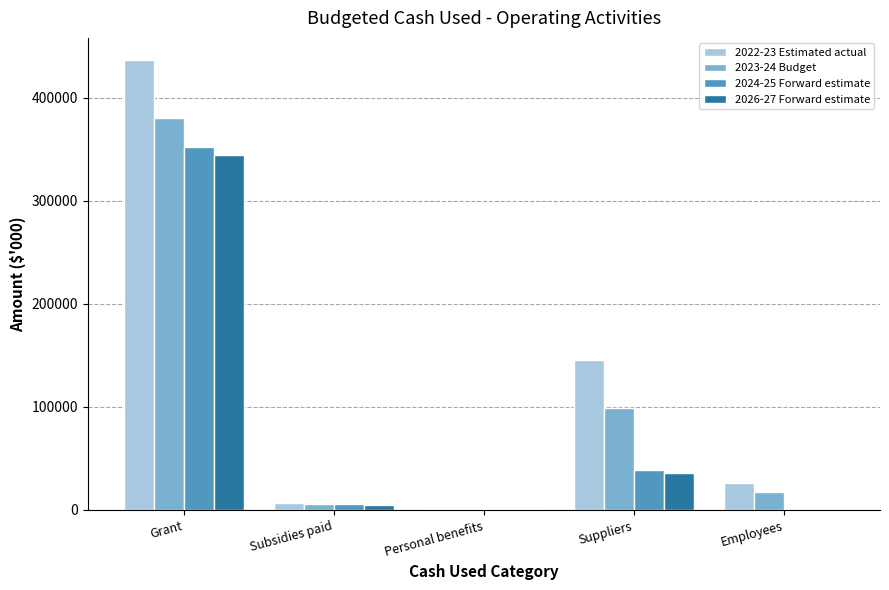

Count the number of data series in this chart.

4